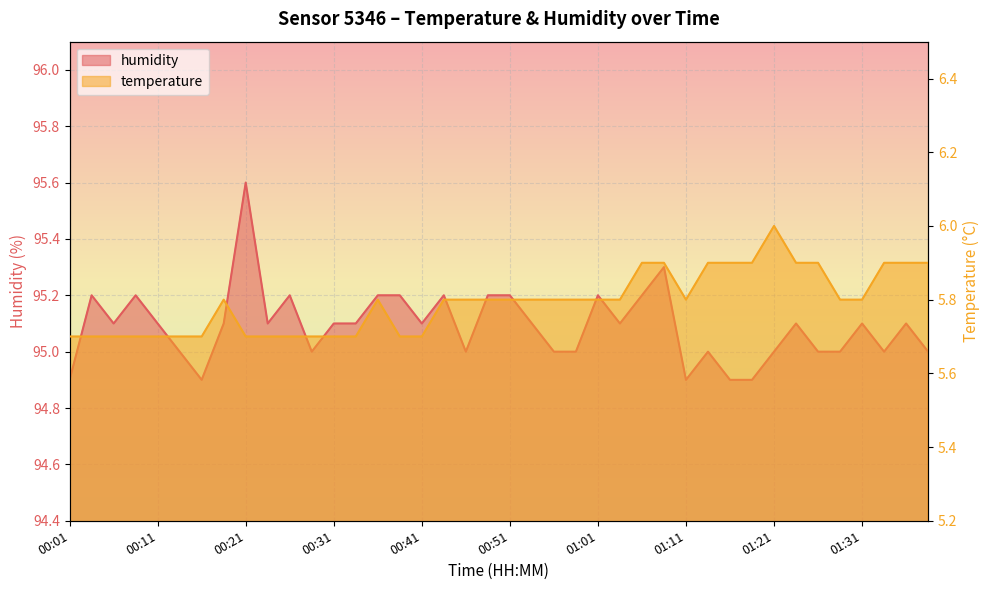

Read the temperature value at 01:03.

5.8